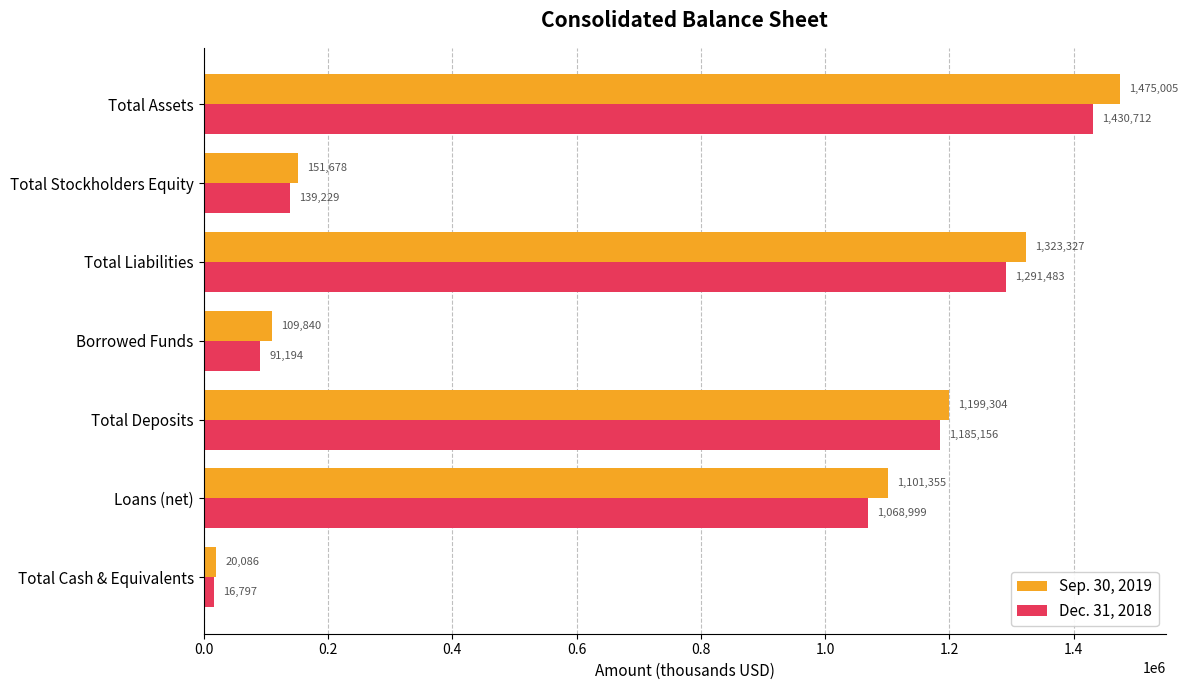

At which label is Dec. 31, 2018 closest to 723754?

Loans (net)